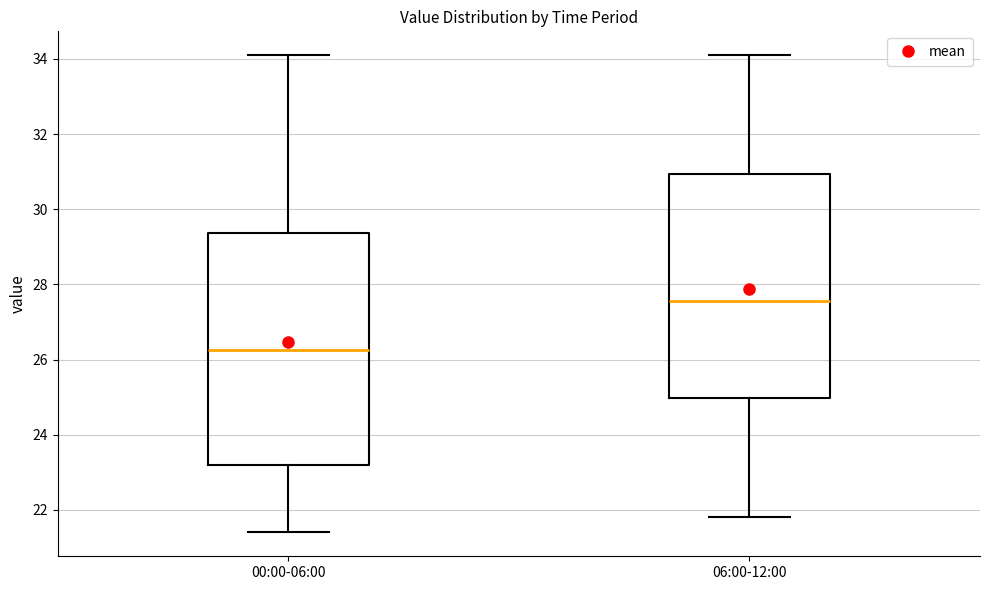

Which box has the highest median line?

06:00-12:00